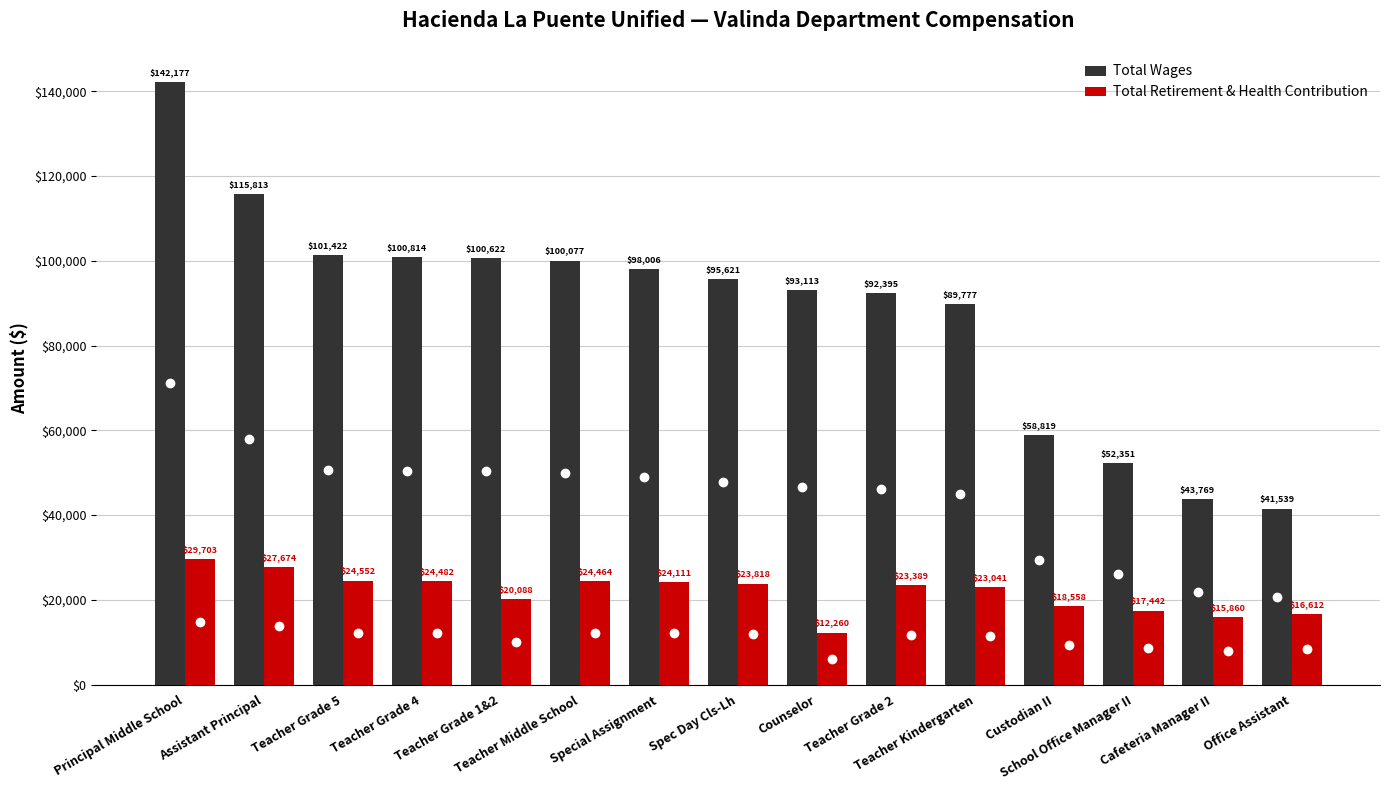

The Total Wages series shows 174438 at Teacher Grade 5. True or false?

False